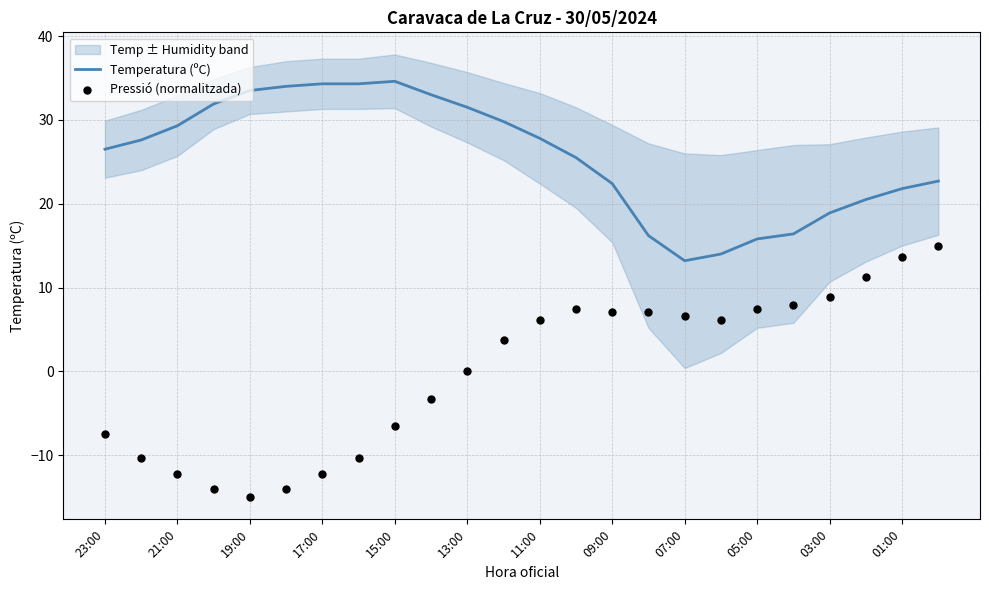

Is it true that Temperatura (ºC) equals 33.5 at 19:00?

True